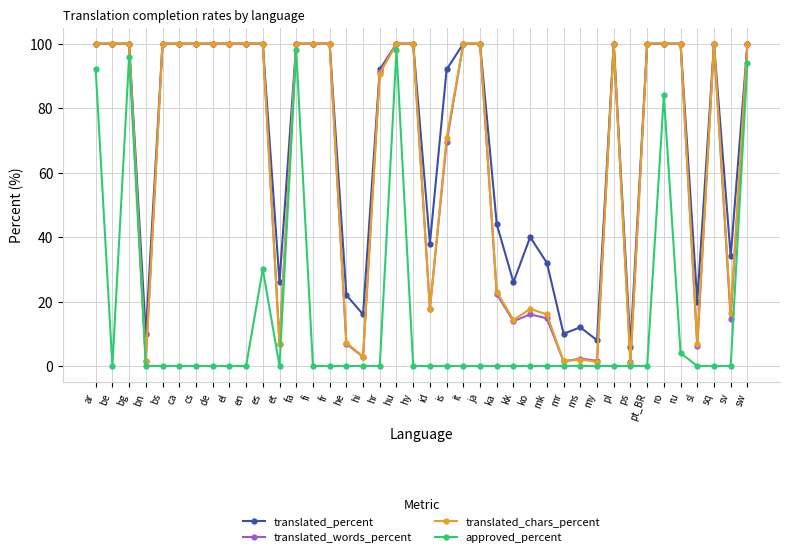

What is the label of the 36th point from the left?

ru